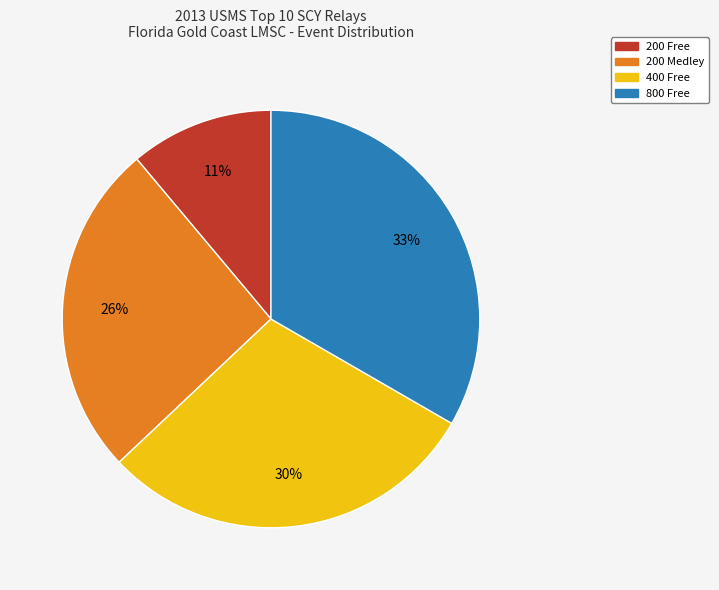

What is the ratio of the value at 200 Medley to the value at 800 Free?

0.8